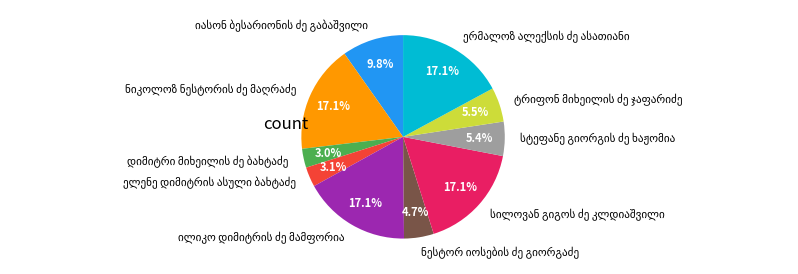

Is there any slice that represents more than half of the pie?

No